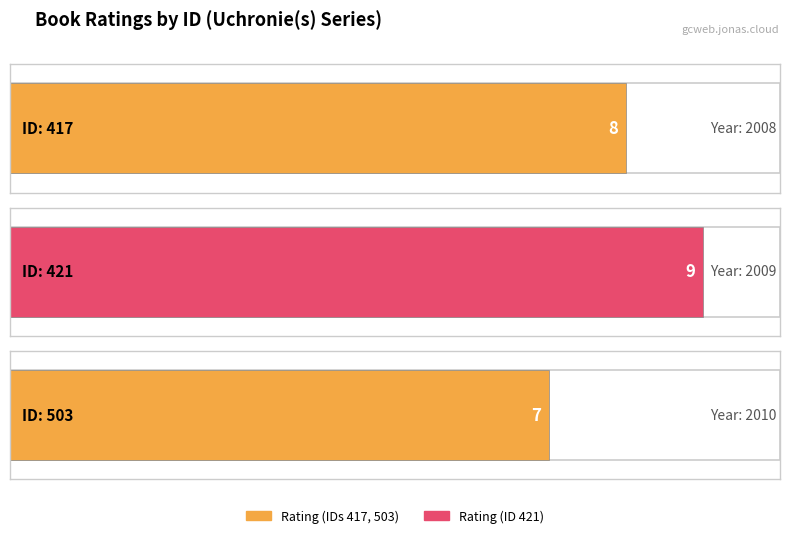

Are the bars grouped side by side (vs. stacked)?

No